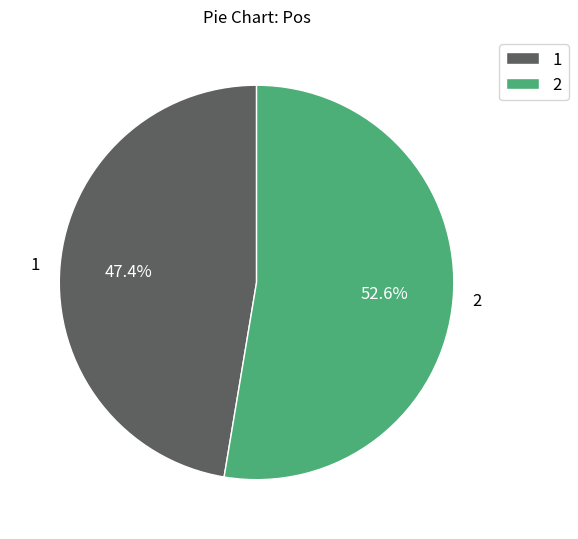

To the nearest percent, what is the average slice percentage?

50%